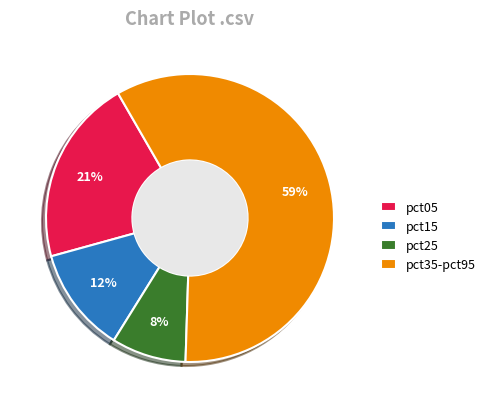

Rank the categories by value from highest to lowest.

pct35-pct95, pct05, pct15, pct25